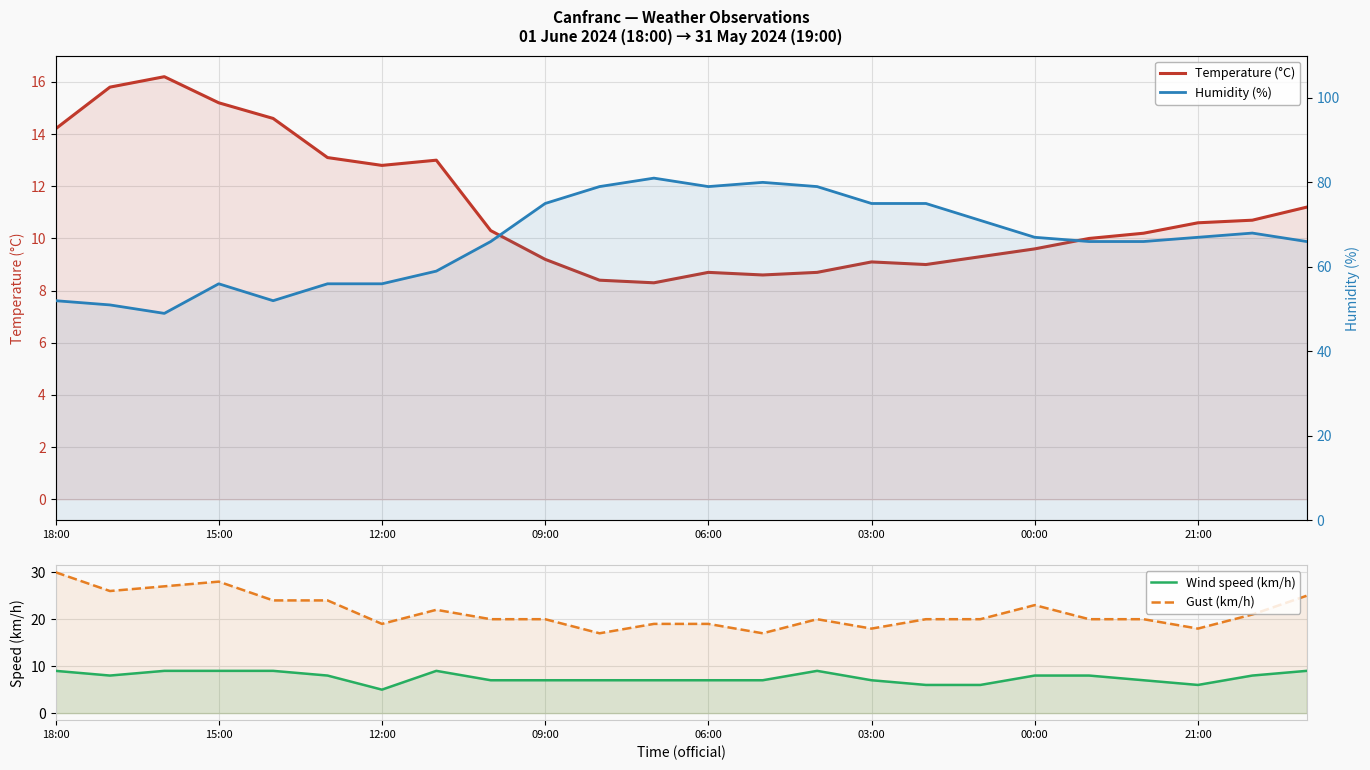

True or false: Gust (km/h) and Wind speed (km/h) intersect in this chart.

False